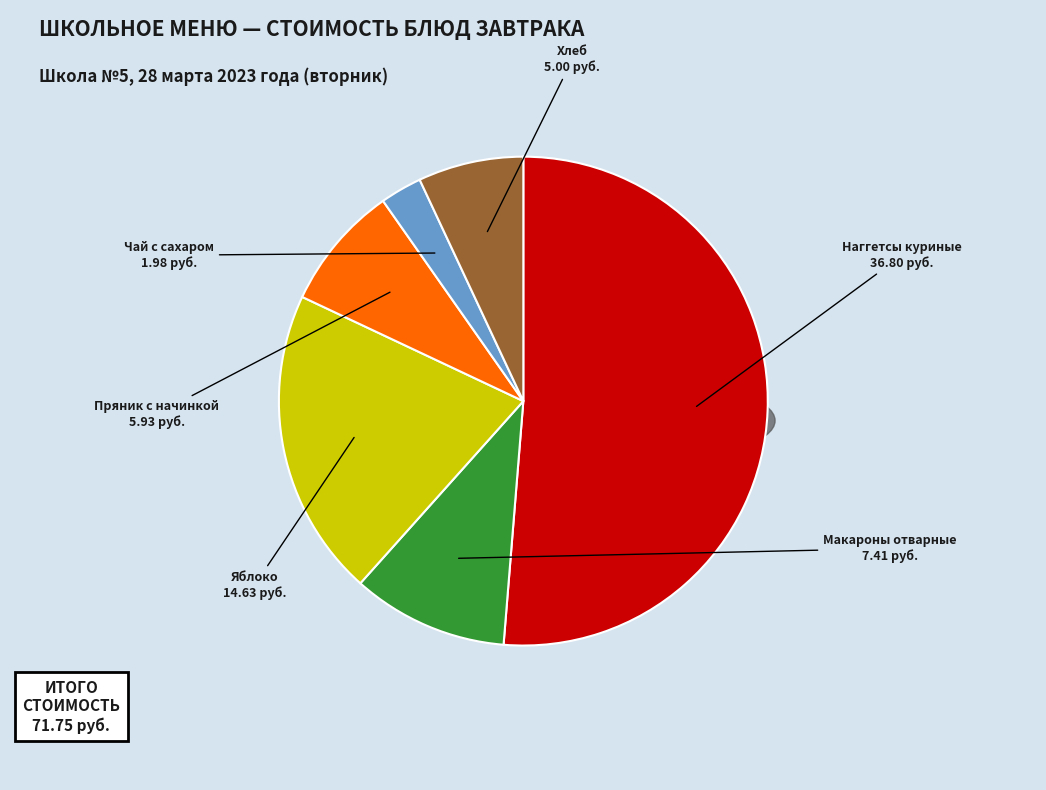

To the nearest percent, what is the difference between the Пряник с начинкой and Наггетсы куриные slice percentages?

43%